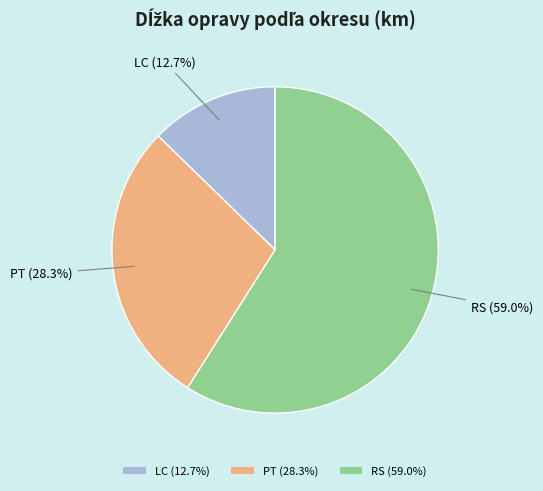

Is it true that PT is 15% of the pie?

False